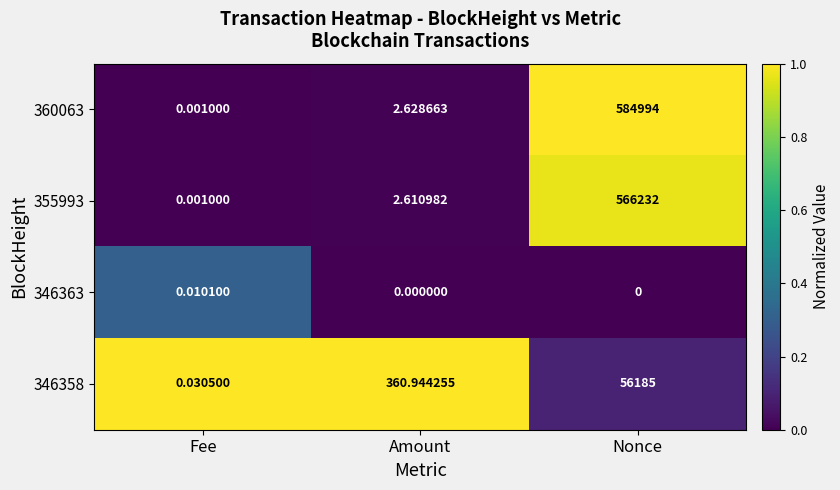

How many series are shown in this chart?

4